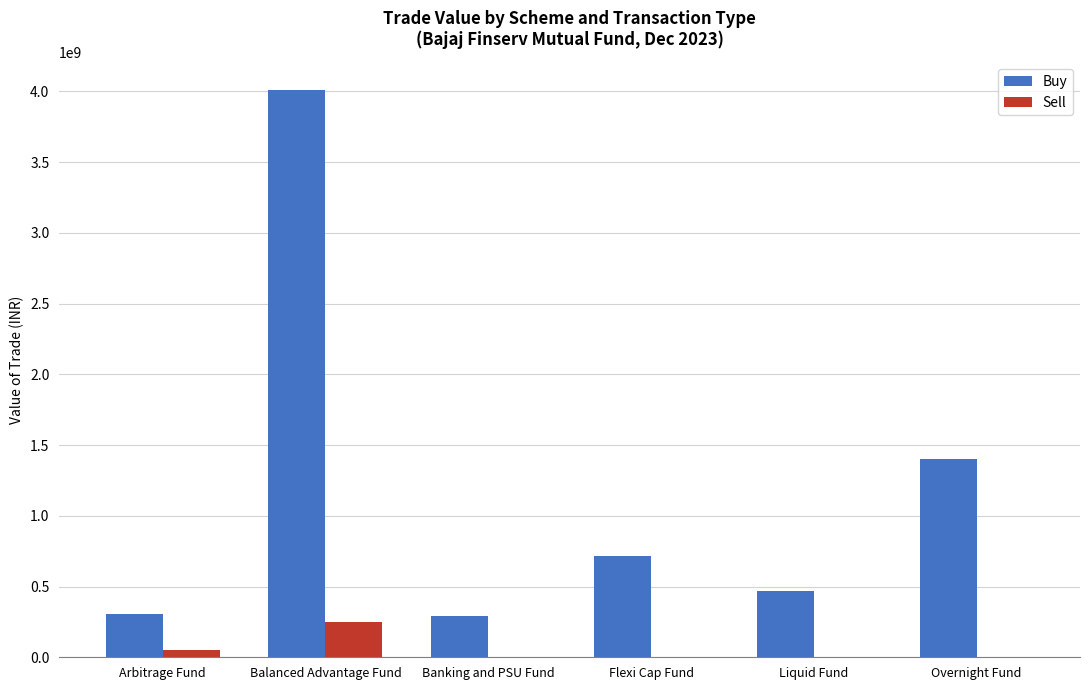

Which series changed the most between Flexi Cap Fund and Overnight Fund?

Buy